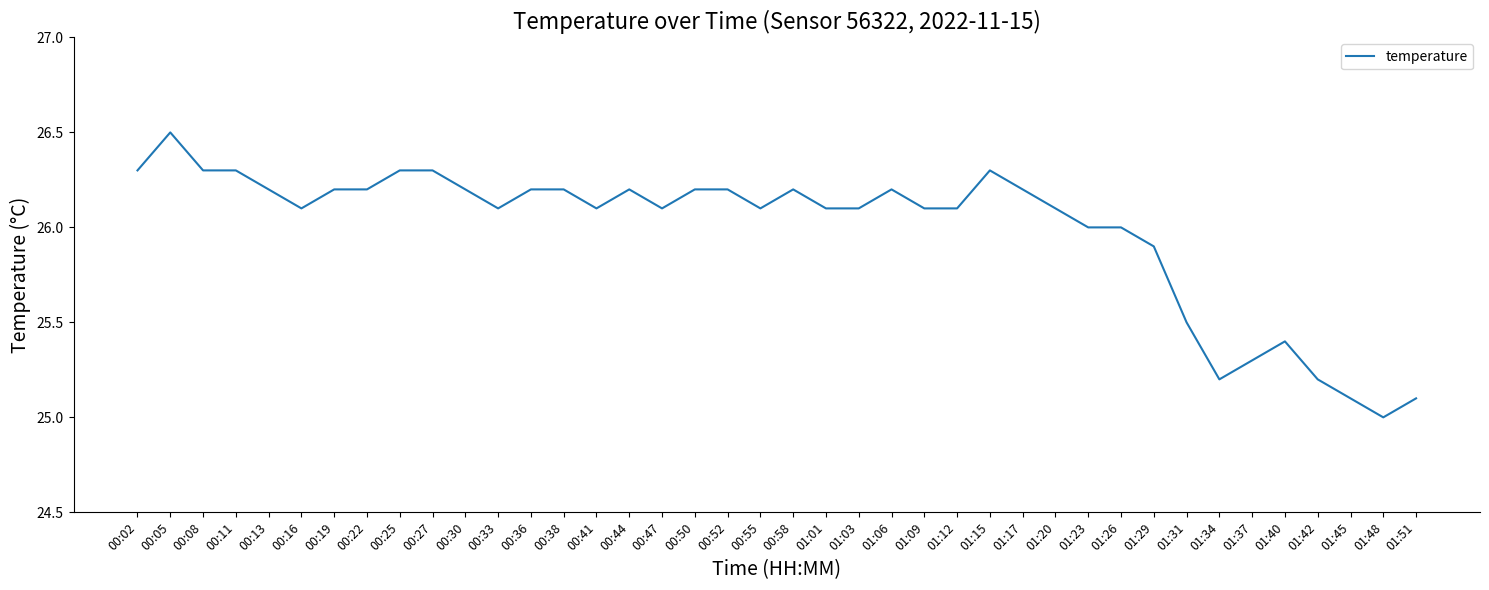

Is this an area chart (filled region under the line)?

No